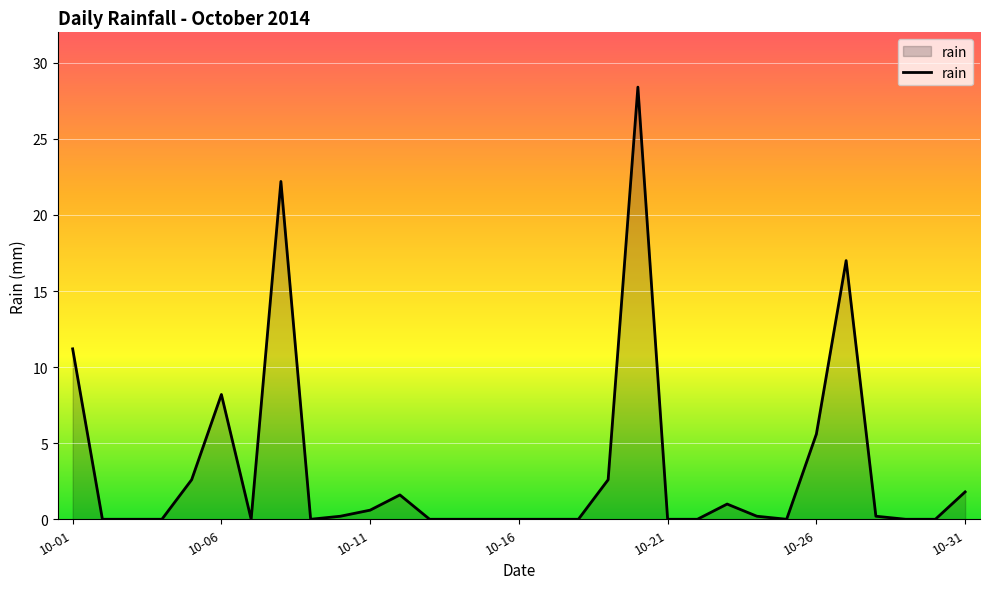

What is the sum of all values?

103.4